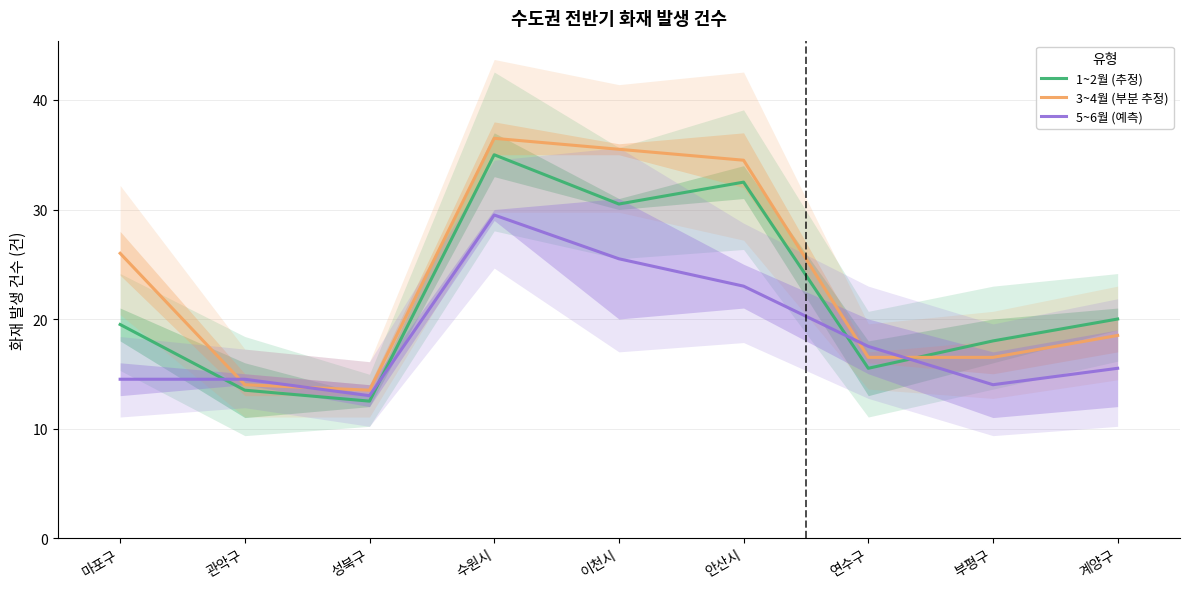

List the series in order of their peak value, lowest first.

5~6월 (예측), 1~2월 (추정), 3~4월 (부분 추정)